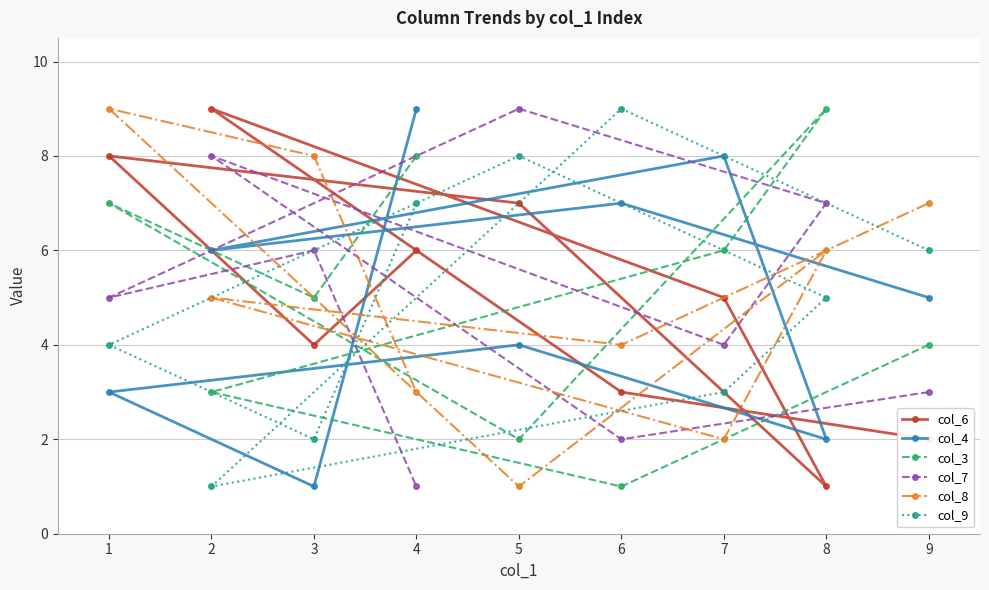

Is the value of col_4 at 5 greater than the value of col_7 at 6?

Yes